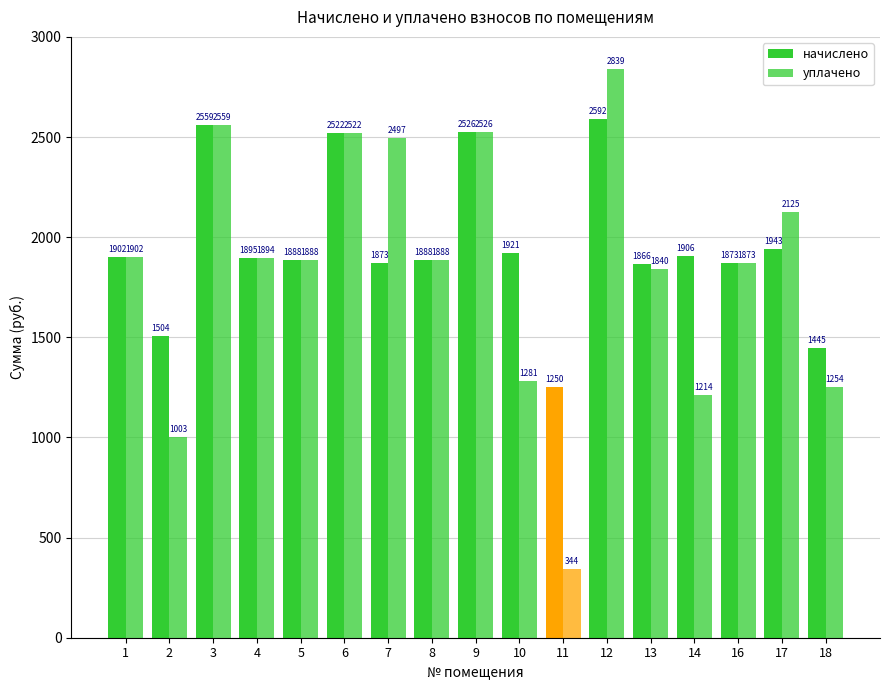

How many data points does each series have?

17